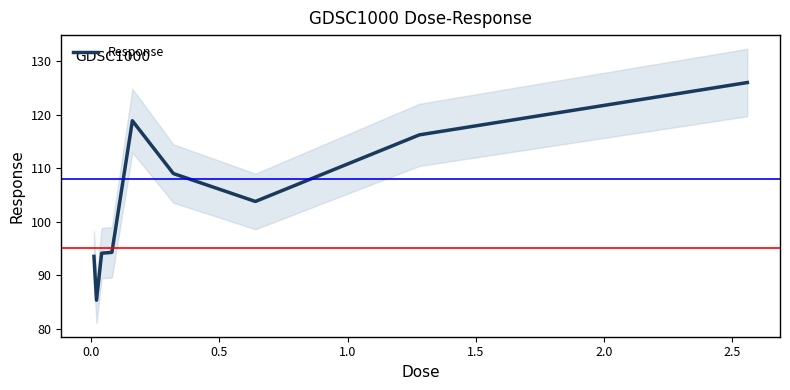

What is the value of the 7th point from the left?

103.8